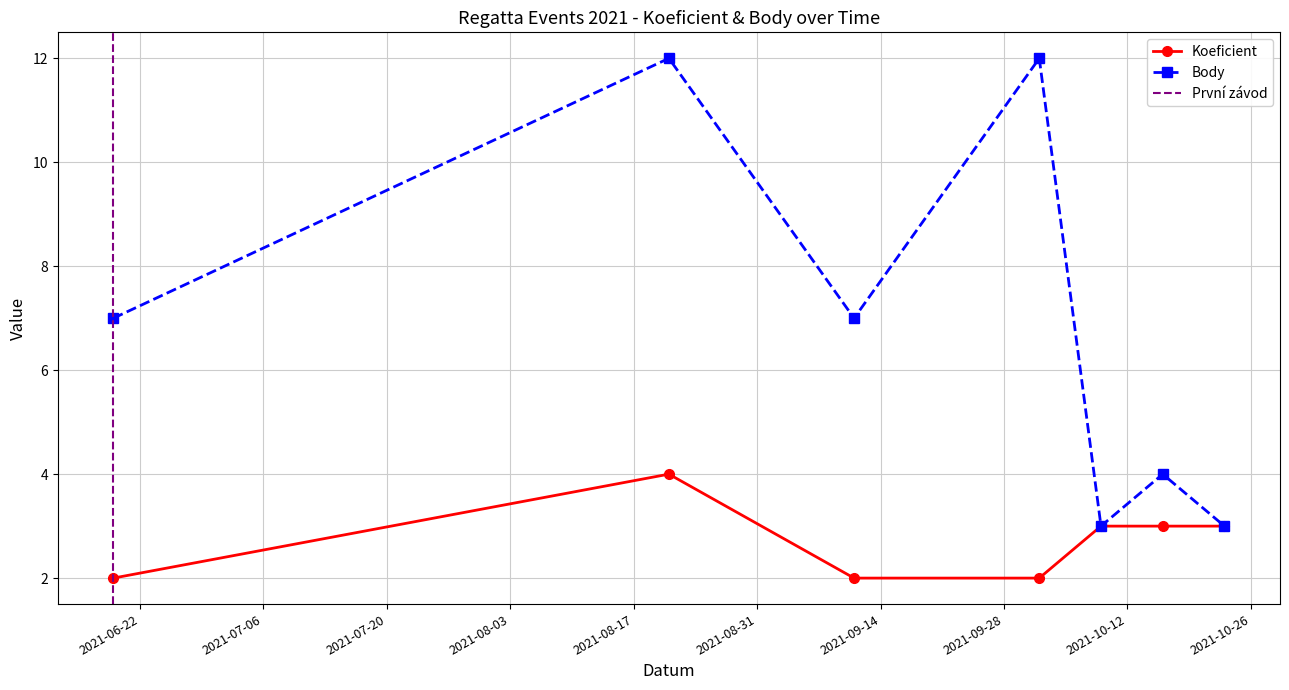

At how many categories does at least one series exceed 2?

7